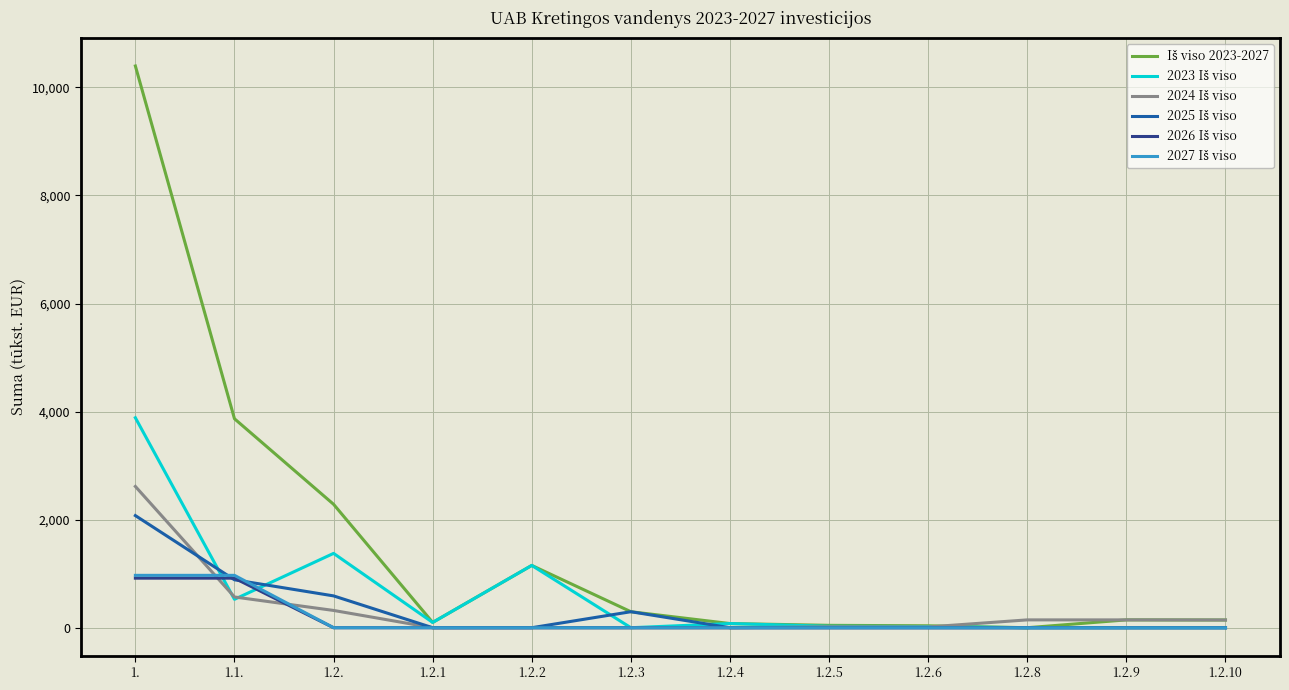

What is the maximum value shown in the chart?

10396.6